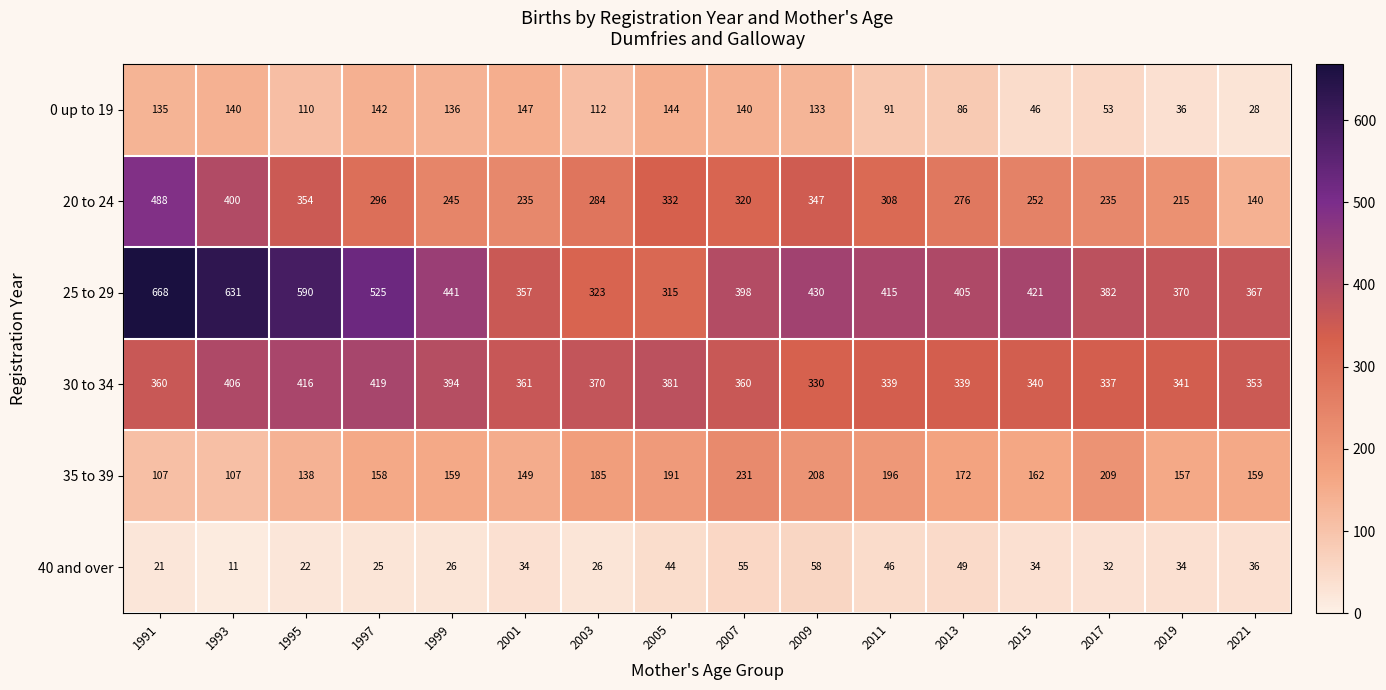

At which label does 20 to 24 first exceed 296?

1991